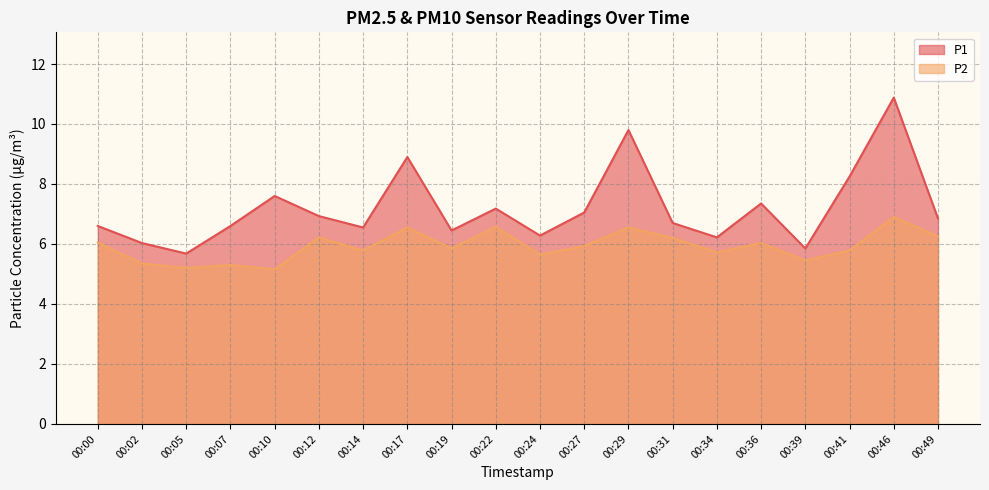

At which category does P2 reach its first local peak?

00:07